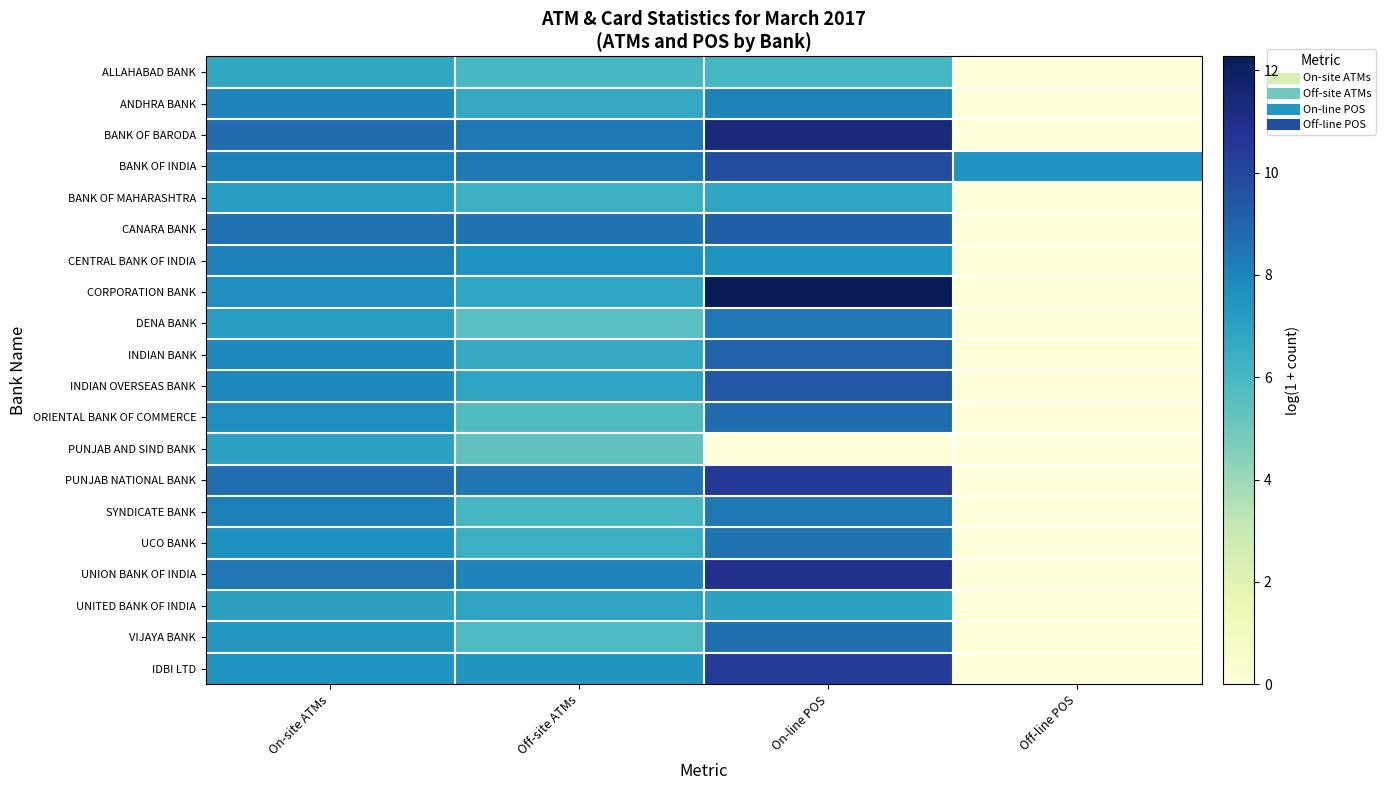

Which has a higher value, Off-line POS or On-line POS?

On-line POS